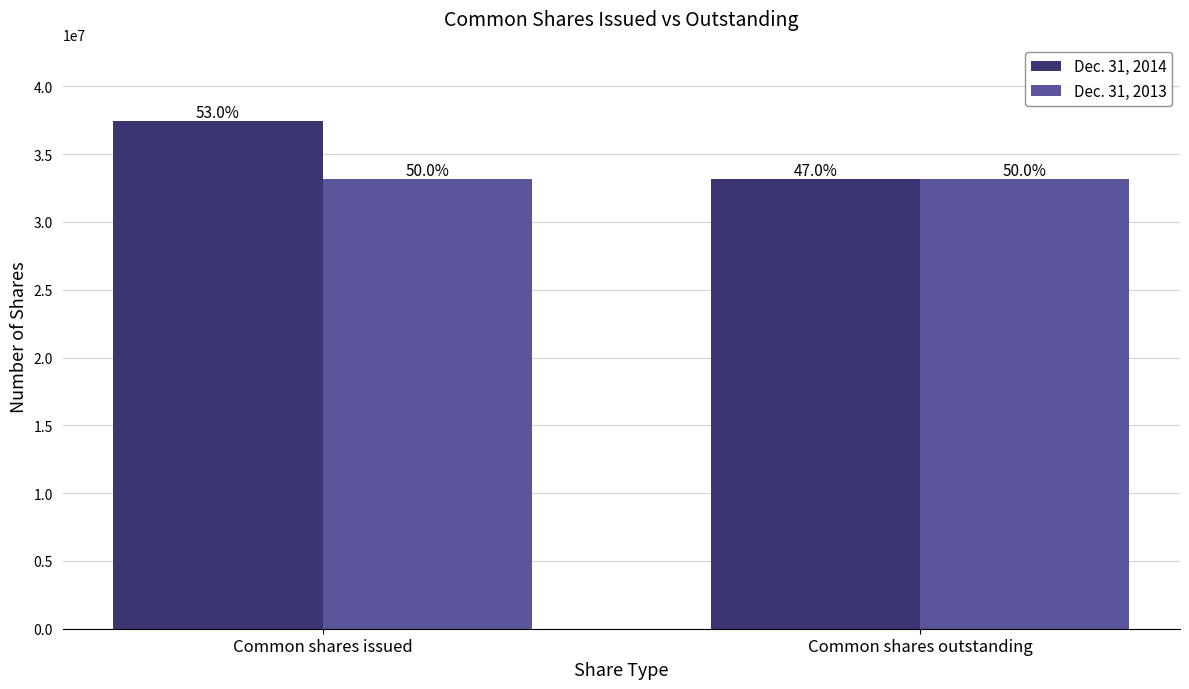

Rank the series by their average value, from lowest to highest.

Dec. 31, 2013, Dec. 31, 2014